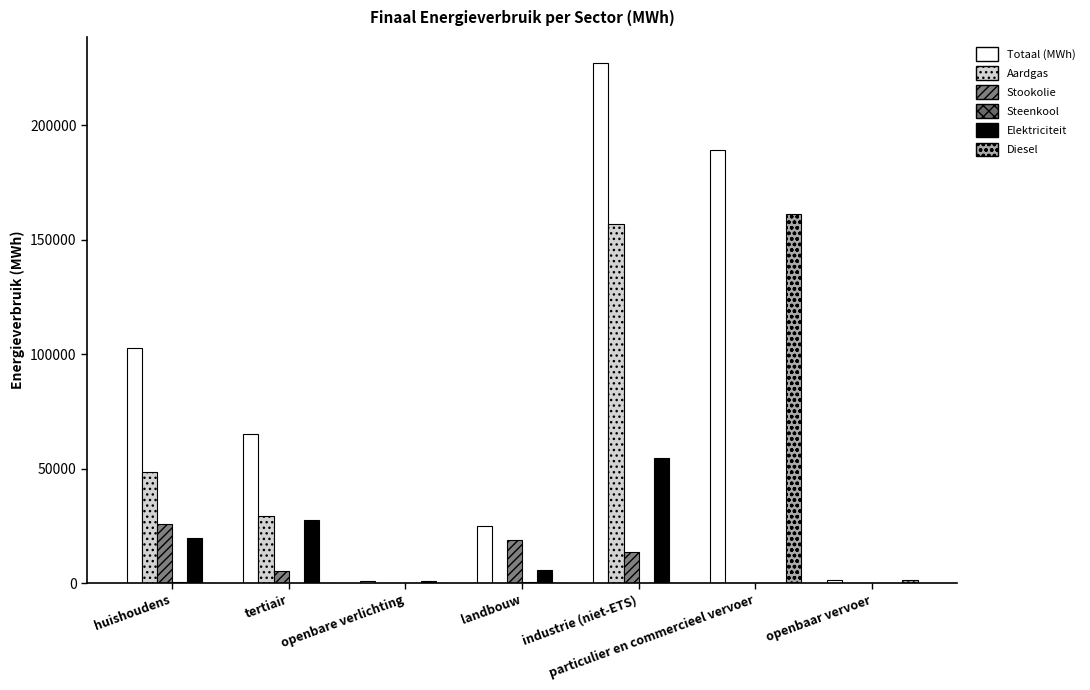

What position from the left is huishoudens?

1